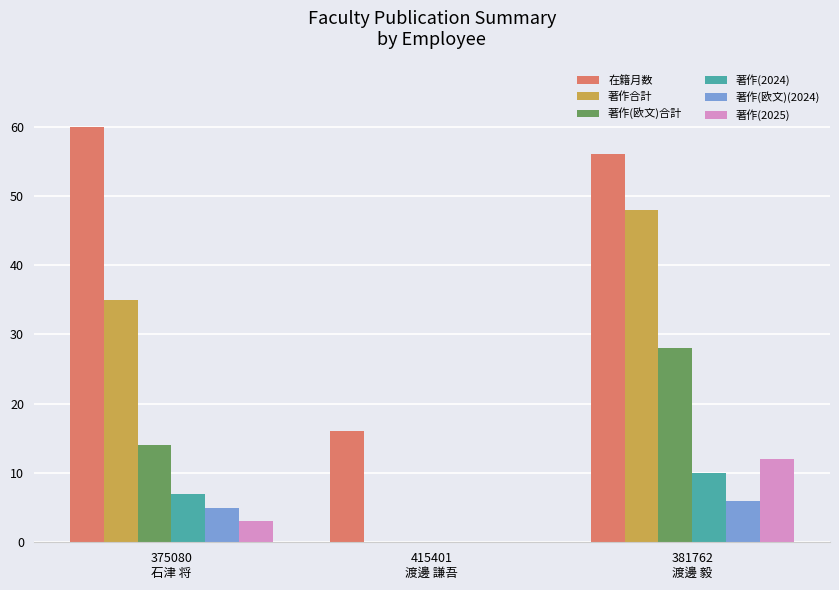

At which category is the sum across all series the highest?

381762
渡邊 毅